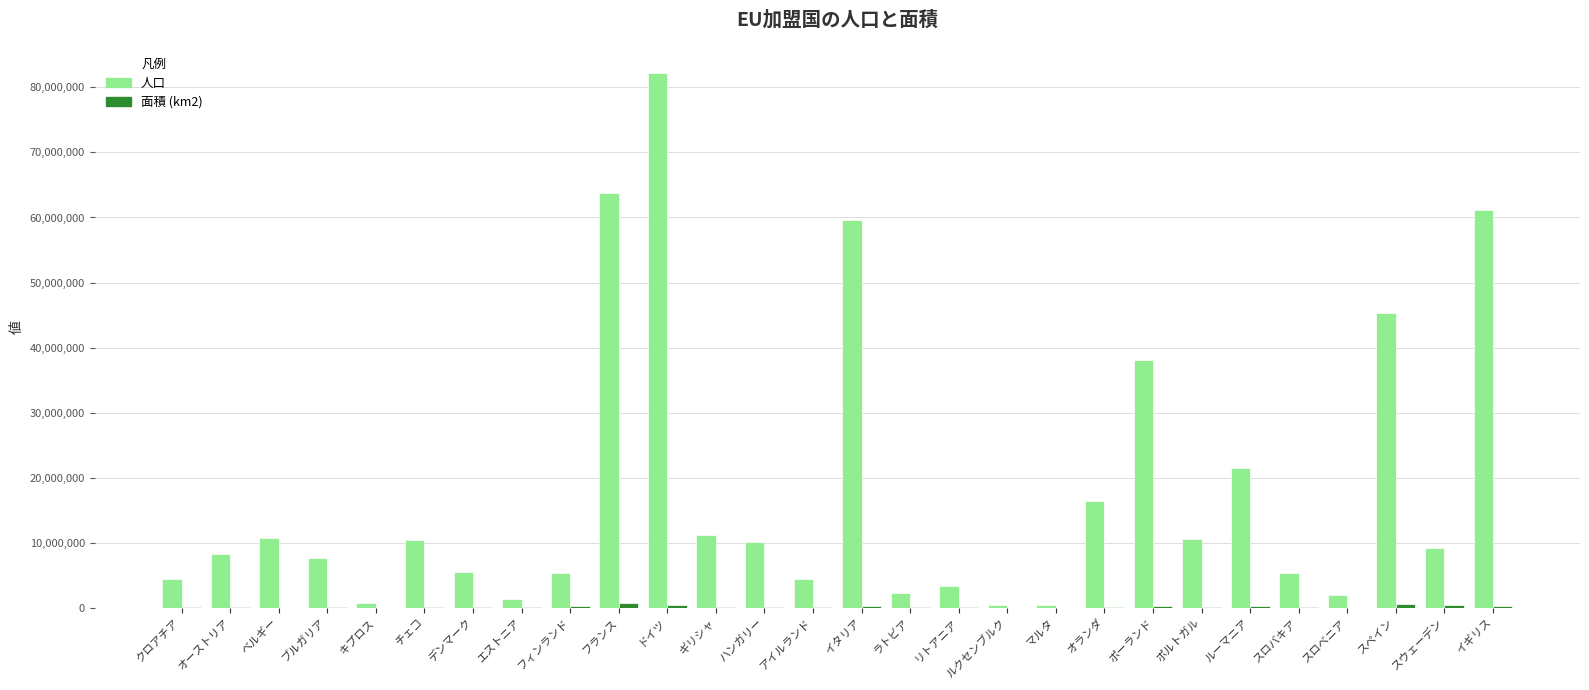

The value of 人口 at ポルトガル is 7012687. True or false?

False